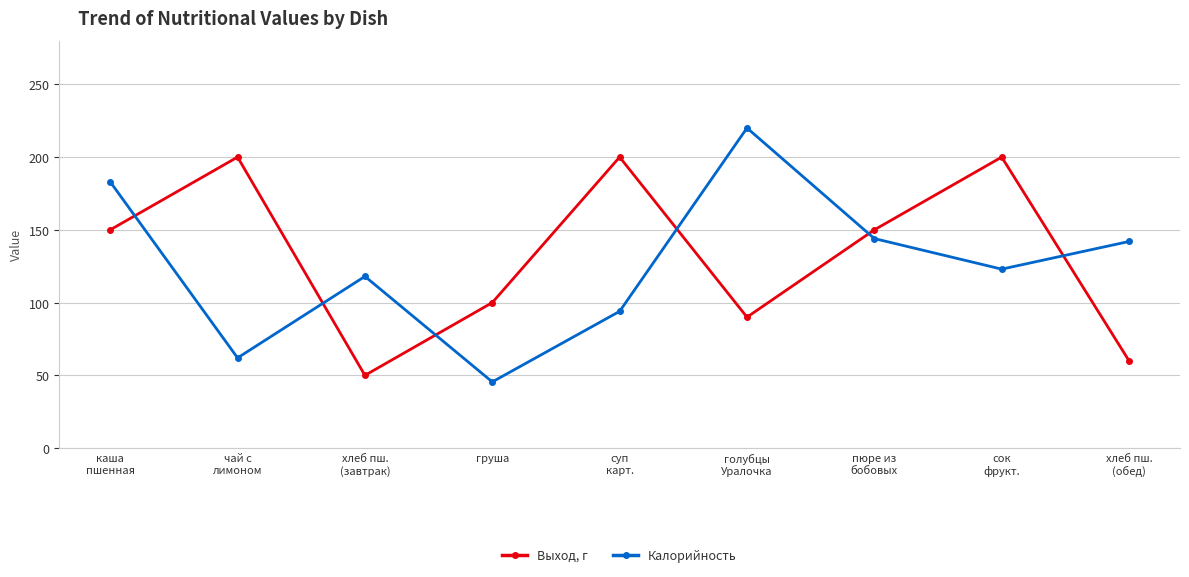

Count the number of data series in this chart.

2